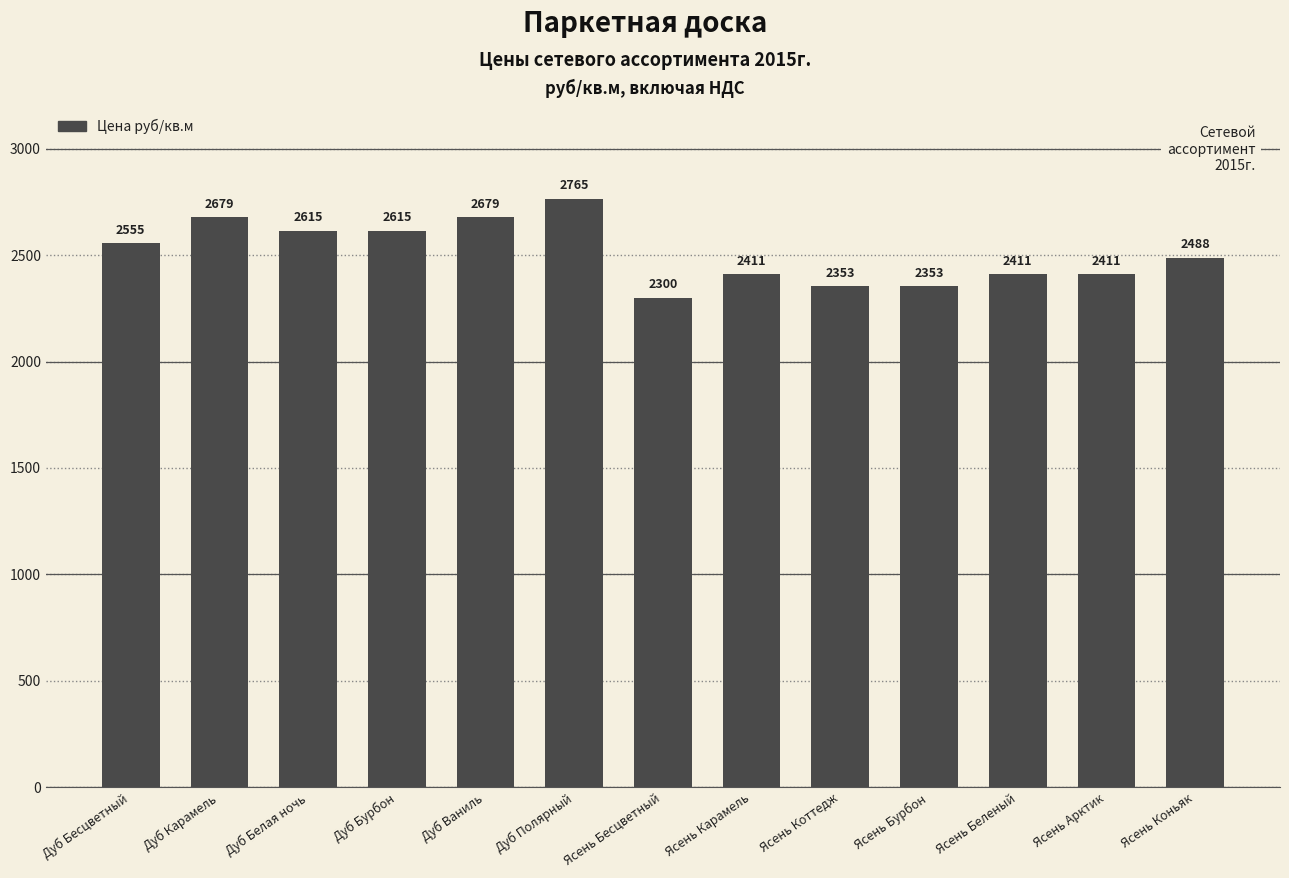

What is the sum of the values at Дуб Ваниль and Ясень Бурбон?

5032